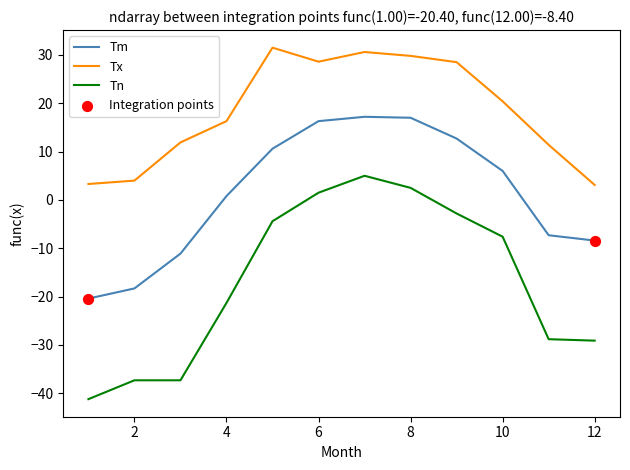

Which series has the widest spread of values?

Tn